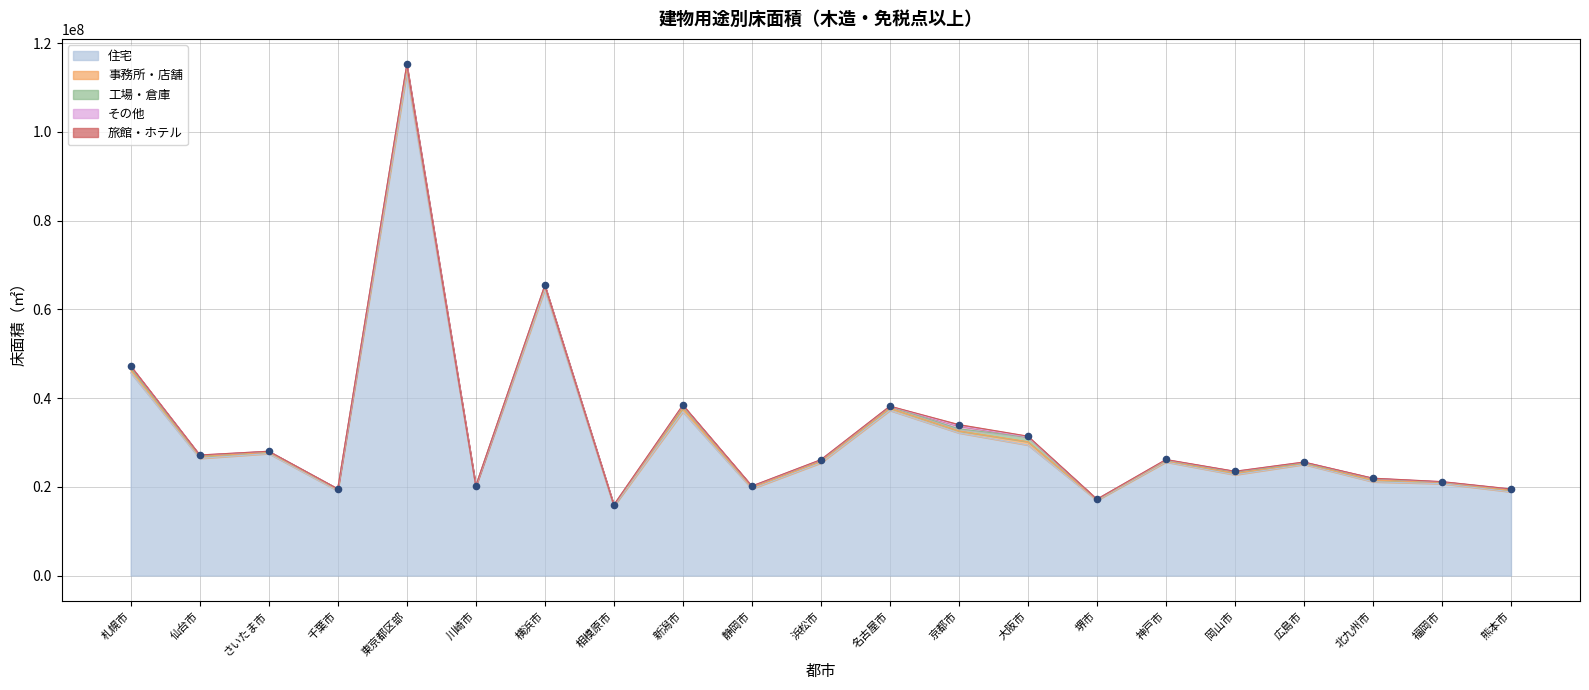

Which series contains the lowest Y value?

旅館・ホテル